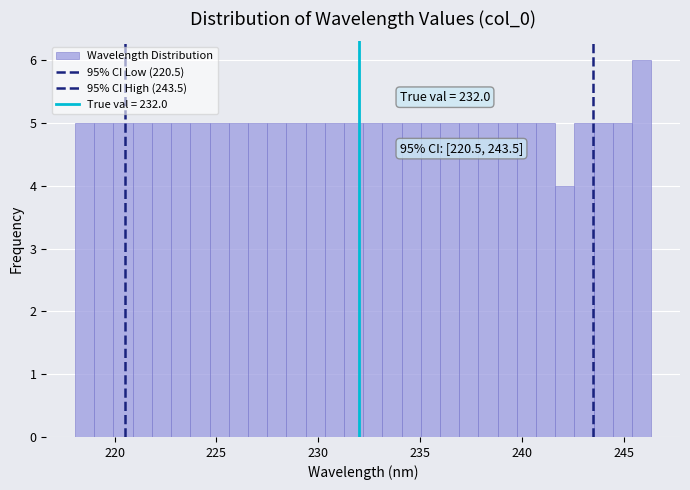

Read against the x-axis, roughly where is the centre of the tallest bar?

246.0